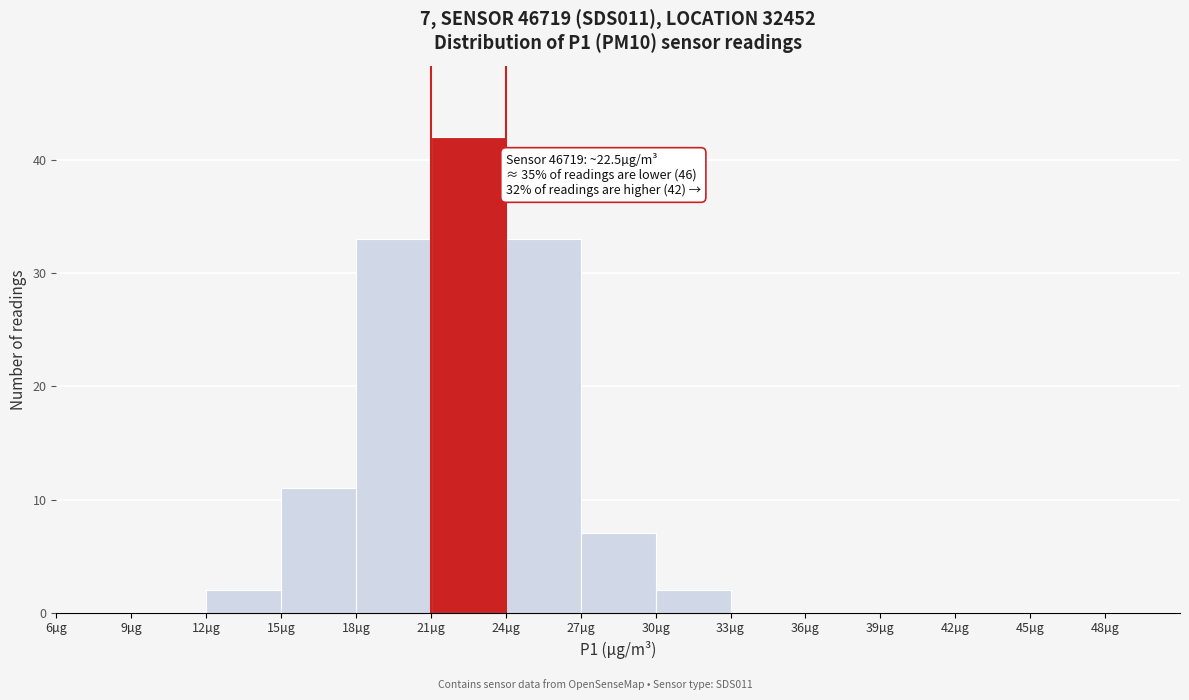

Over which range of the x-axis is the bar tallest?

21 to 24